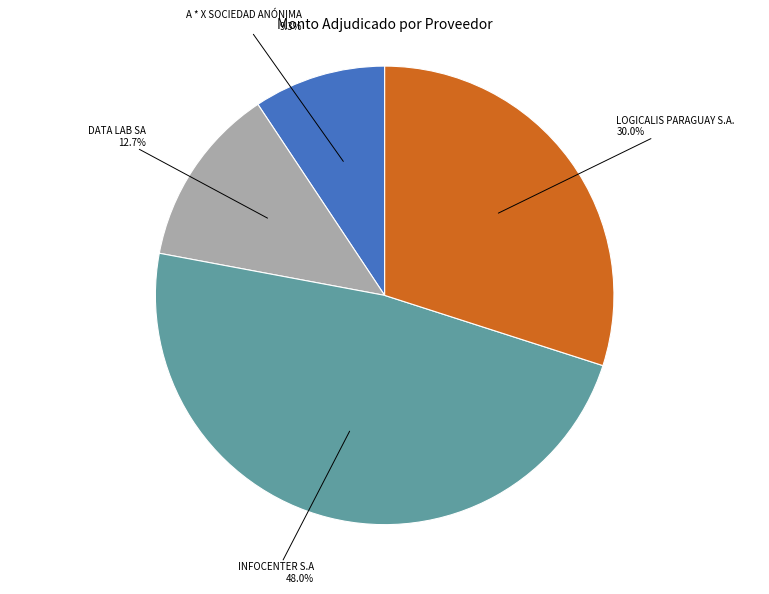

Between A * X SOCIEDAD ANÓNIMA and LOGICALIS PARAGUAY S.A., which is larger?

LOGICALIS PARAGUAY S.A.